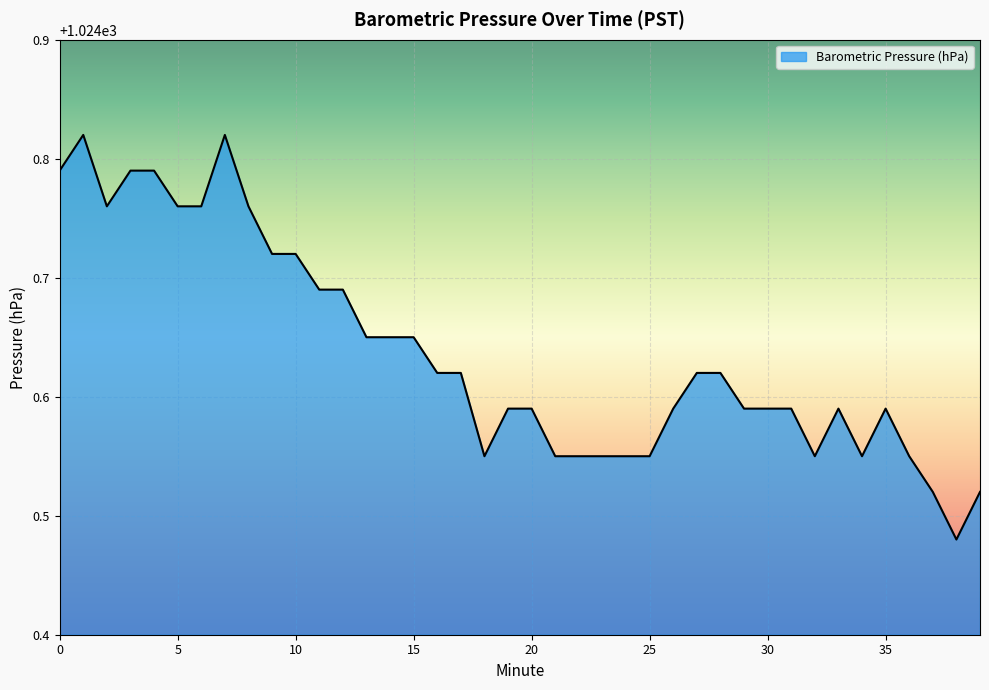

What is the difference between the maximum and minimum values?

0.3